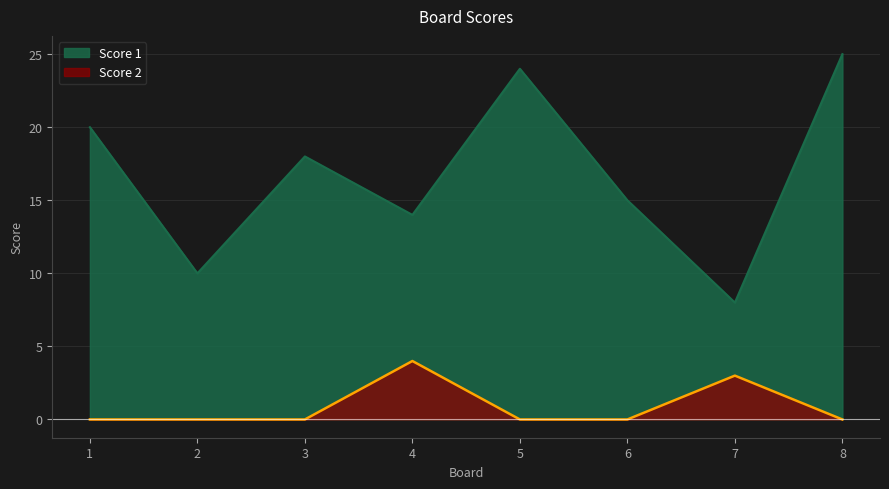

Reading left to right, list all the values displayed in this chart.

Score 1: 1=20	2=10	3=18	4=14	5=24	6=15	7=8	8=25
Score 2: 1=0	2=0	3=0	4=4	5=0	6=0	7=3	8=0